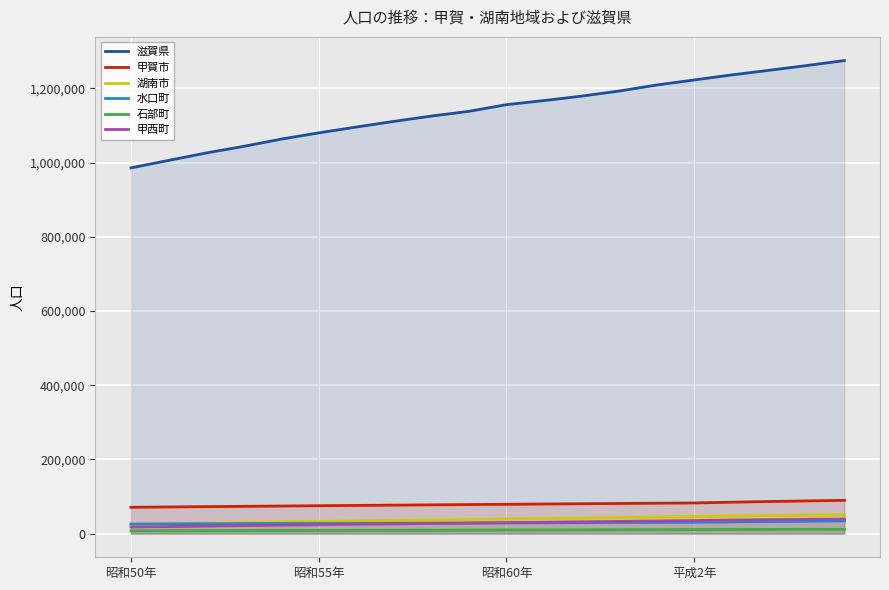

What is the average value of the 石部町 series?

9649.3